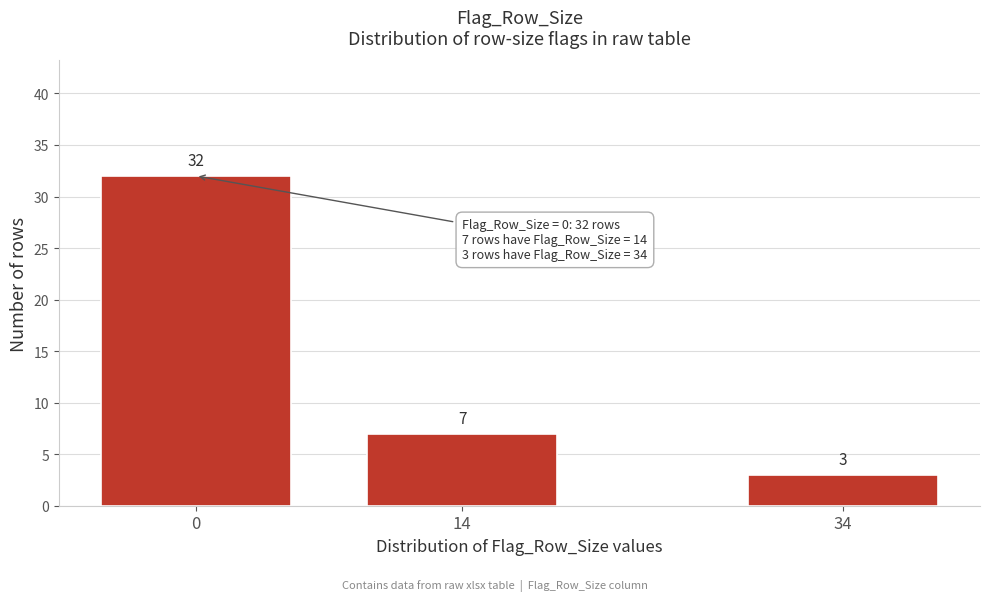

Reading left to right, transcribe all the data shown in this chart.

0=32	14=7	34=3